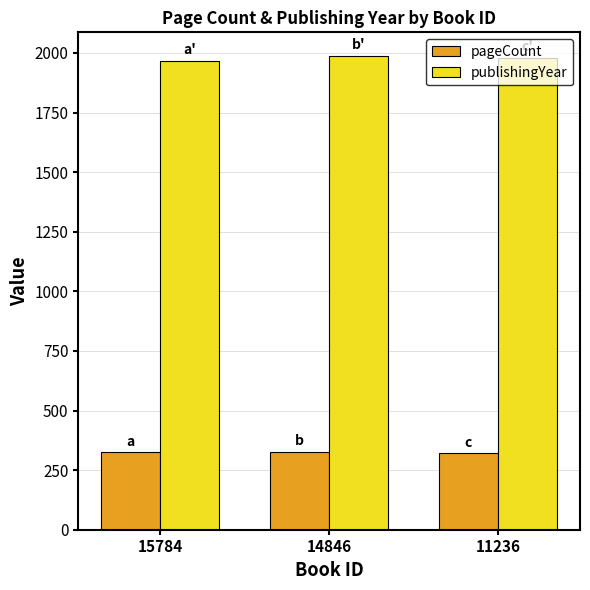

At which label does publishingYear first exceed 1979?

14846